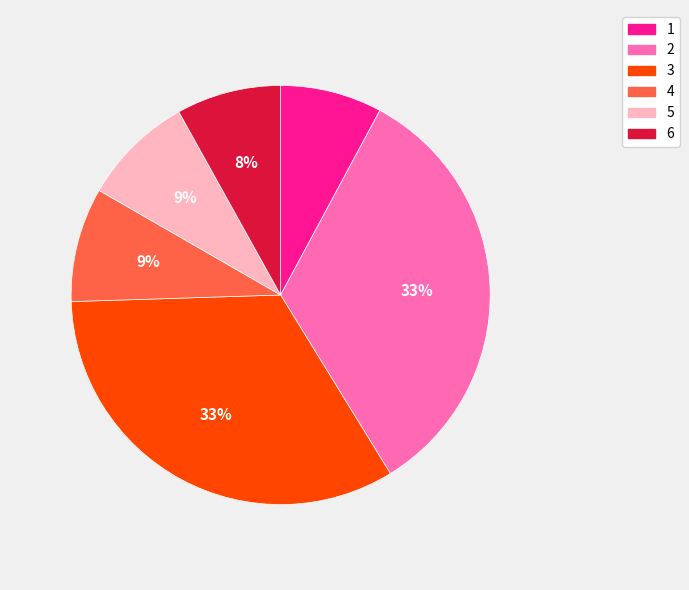

What is the ratio of the value at 4 to the value at 5?

1.0